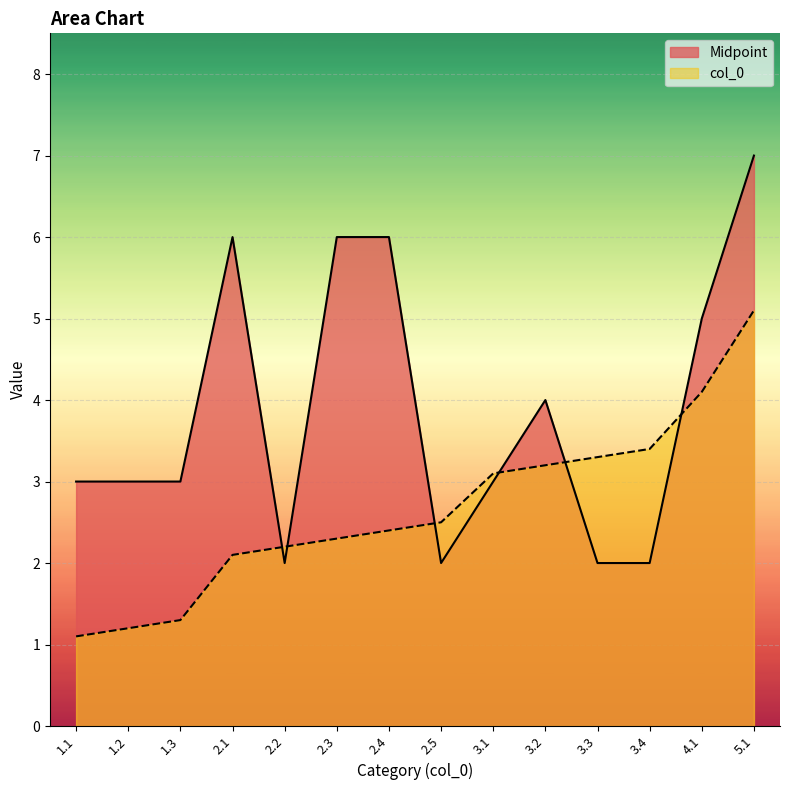

Is the value of Midpoint at 2.3 greater than the value of col_0 at 1.2?

Yes